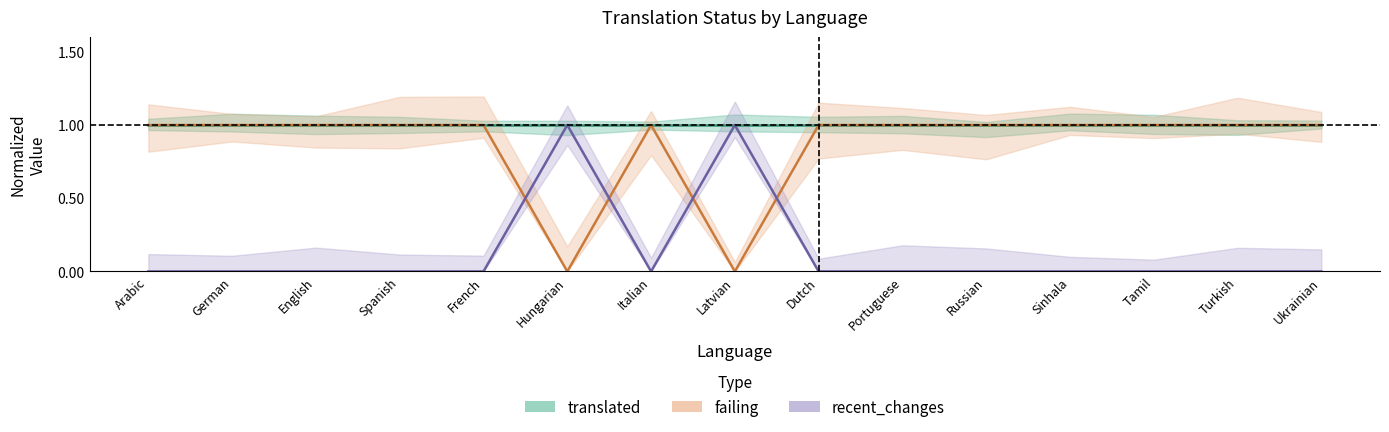

Where is translated nearest to the value 1?

Arabic